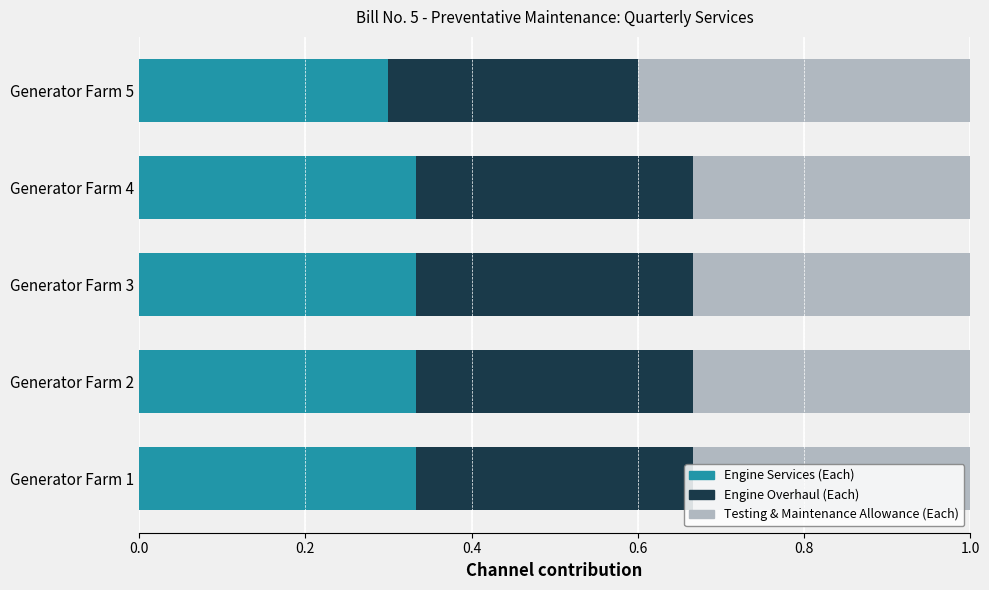

Count the Engine Services (Each) values in the range 0 to 1.

5